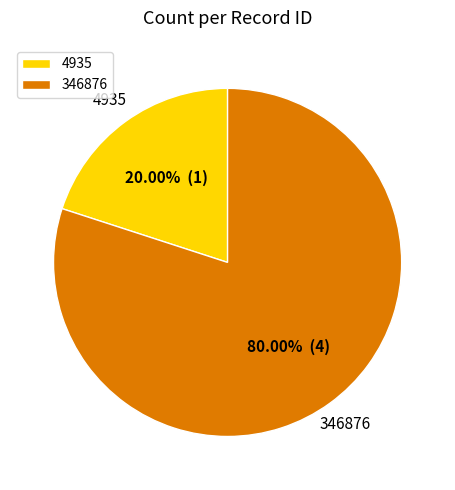

Between 346876 and 4935, which is larger?

346876